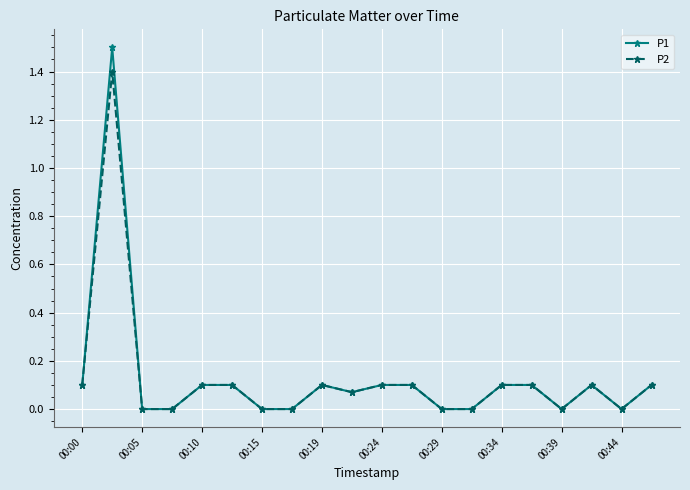

Which series has the widest spread of values?

P1